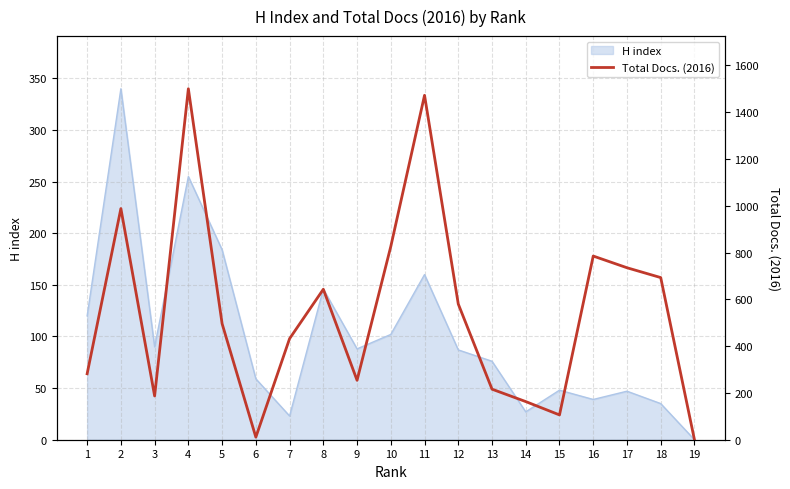

The value at 16 is 785. True or false?

True